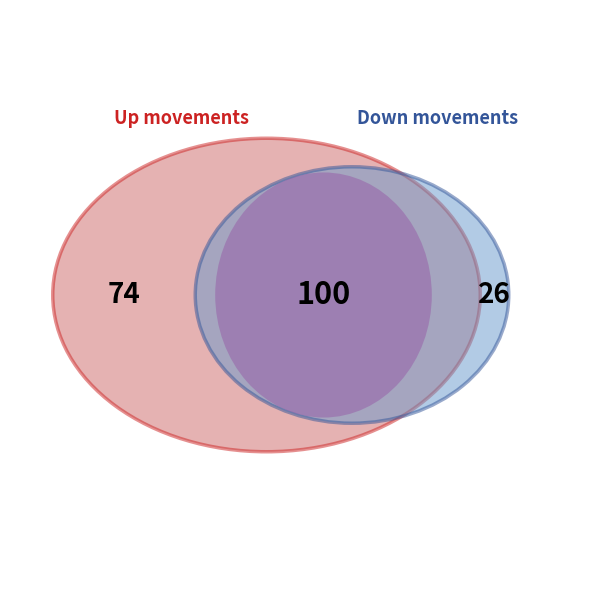

Is the sum of up and down greater than half?

Yes